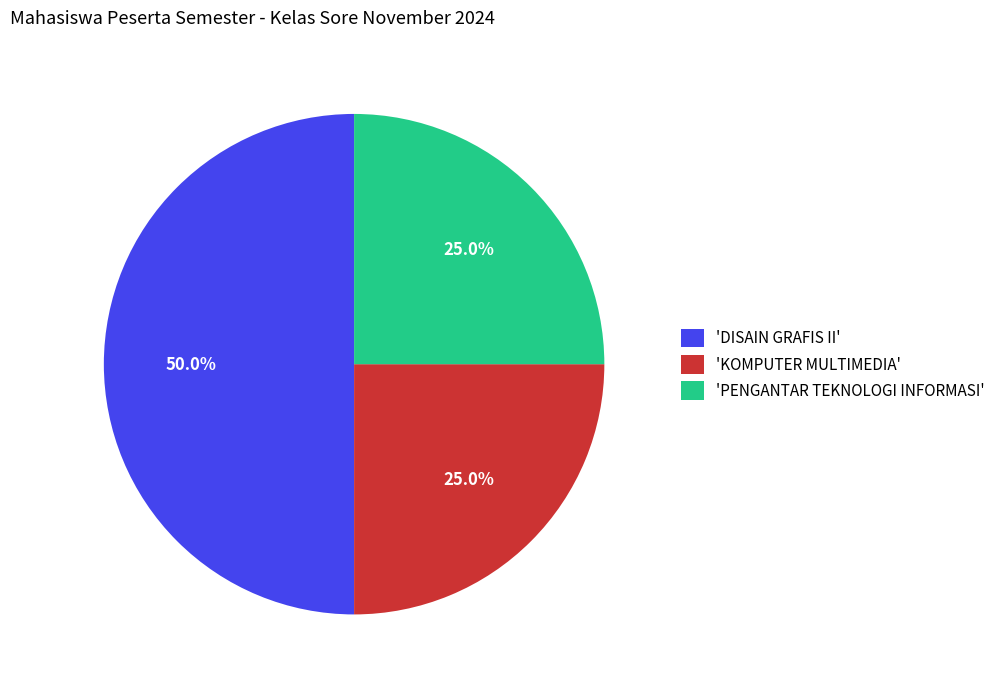

What is the ratio of the value at 'KOMPUTER MULTIMEDIA' to the value at 'PENGANTAR TEKNOLOGI INFORMASI'?

1.0